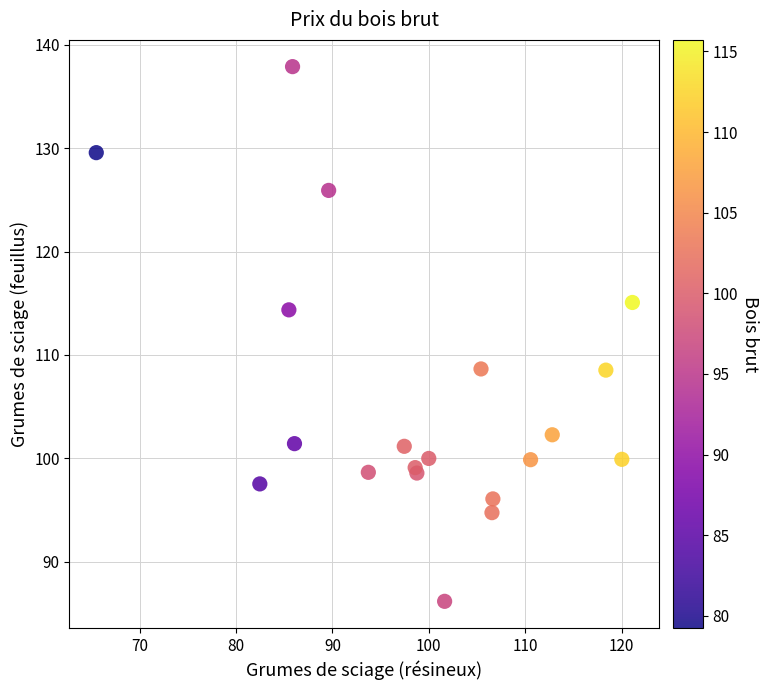

What Y value in the scatter plot is closest to 112?

114.4